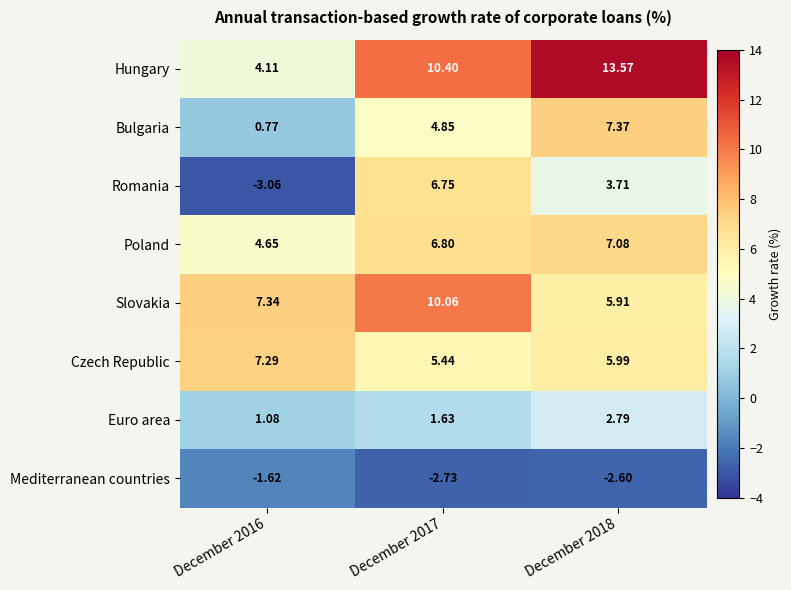

Between December 2016 and December 2018, which series saw the biggest shift?

Hungary